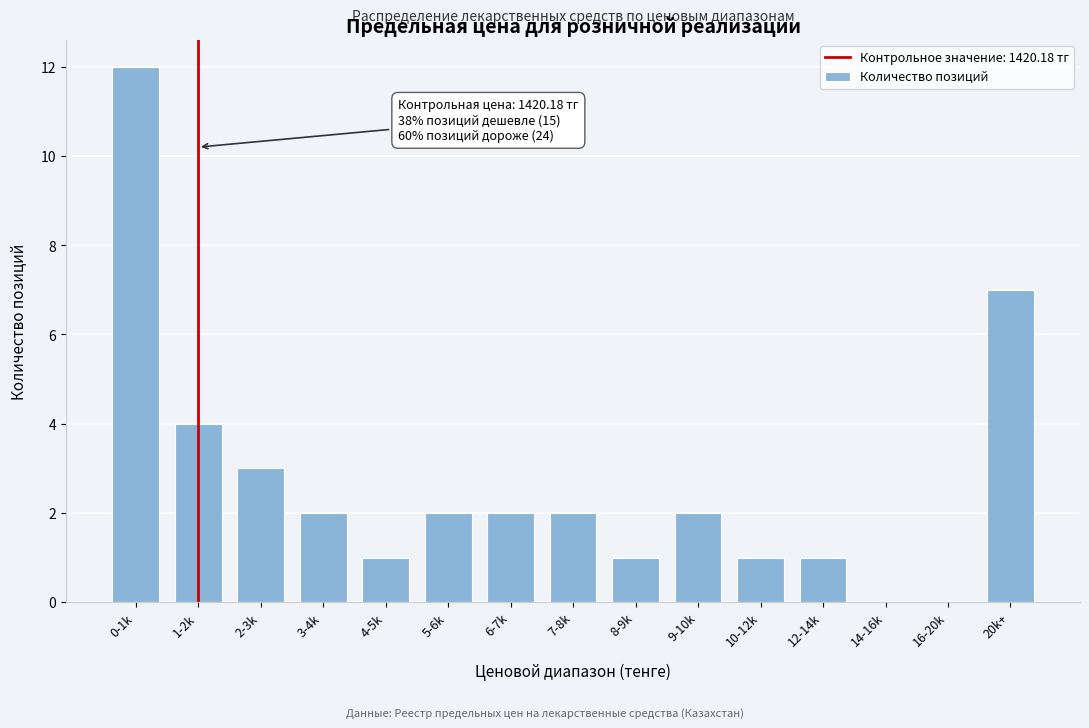

Reading left to right, transcribe all the data shown in this chart.

0-1k=12	1-2k=4	2-3k=3	3-4k=2	4-5k=1	5-6k=2	6-7k=2	7-8k=2	8-9k=1	9-10k=2	10-12k=1	12-14k=1	14-16k=0	16-20k=0	20k+=7